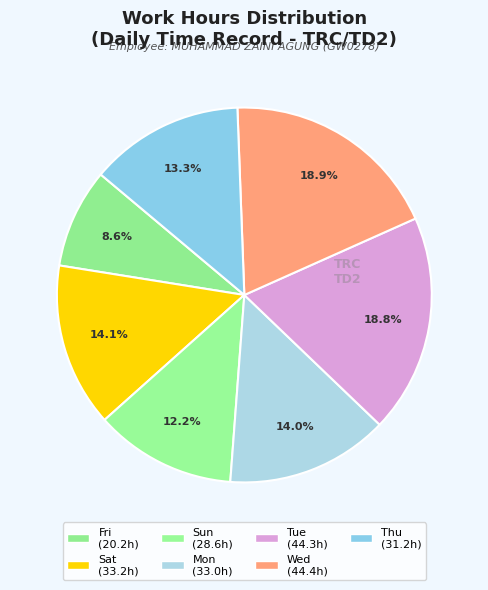

Is there any slice that represents more than half of the pie?

No